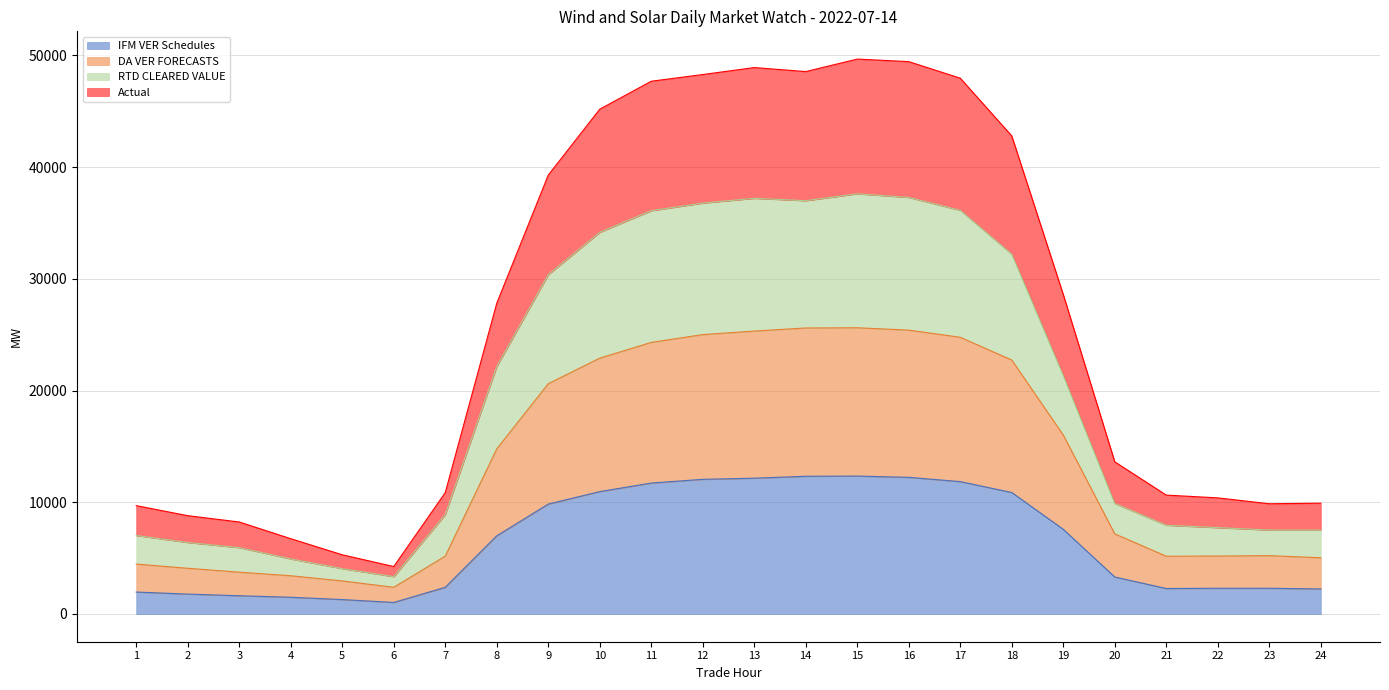

The value of RTD CLEARED VALUE at 14 is 21985.7. True or false?

False